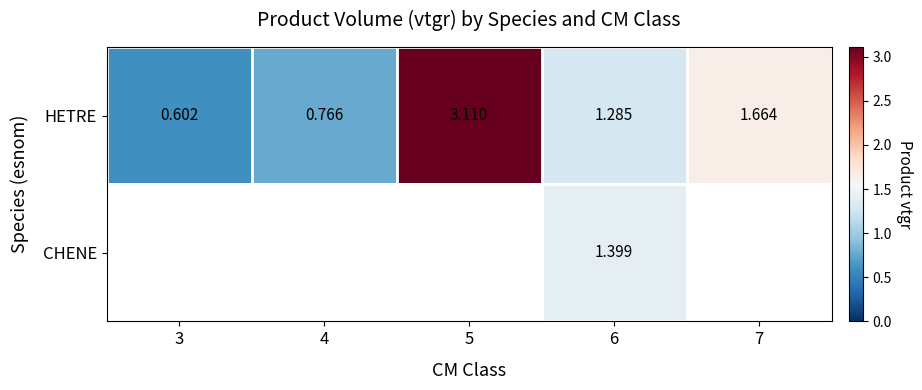

How many series are shown in this chart?

2